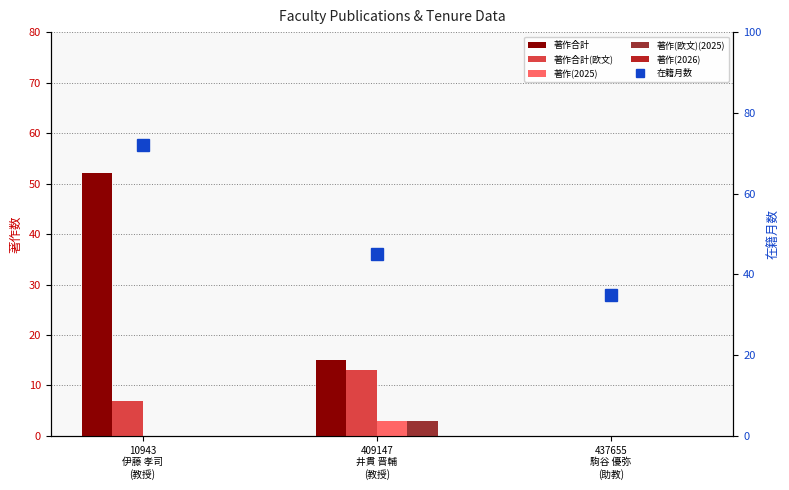

What is the maximum value shown in the chart?

72